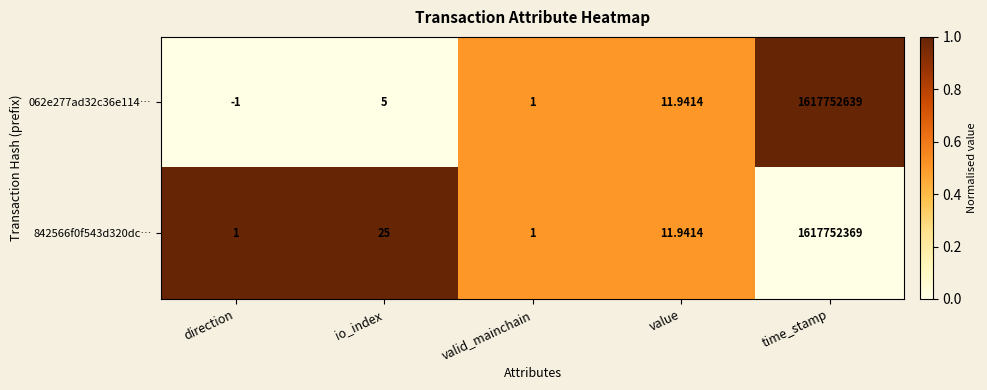

Rank the categories by 062e277ad32c36e114… value from highest to lowest.

time_stamp, value, io_index, valid_mainchain, direction